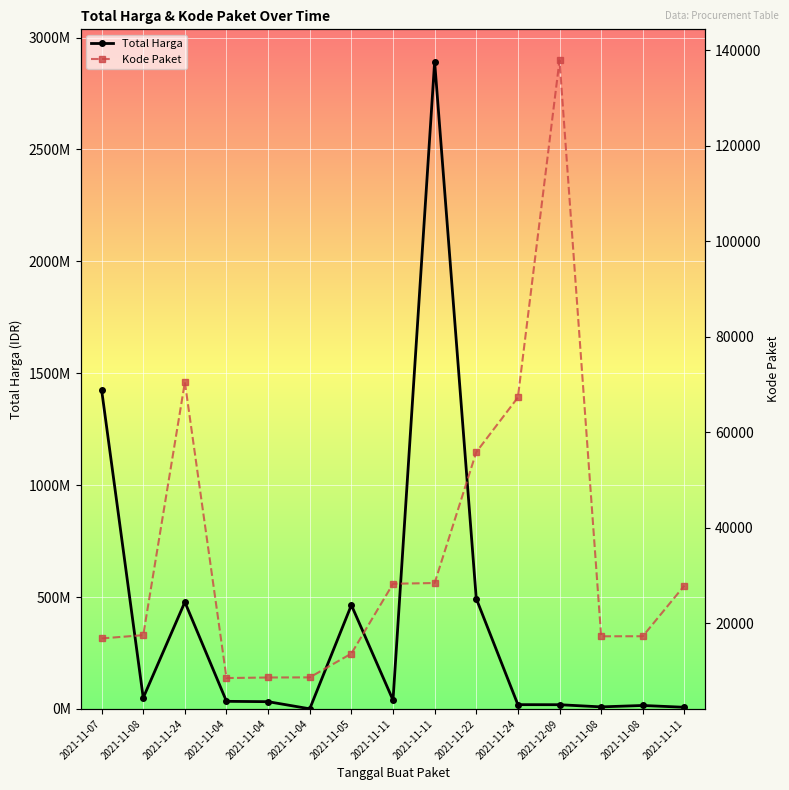

Does the chart display data point markers on the line(s)?

Yes